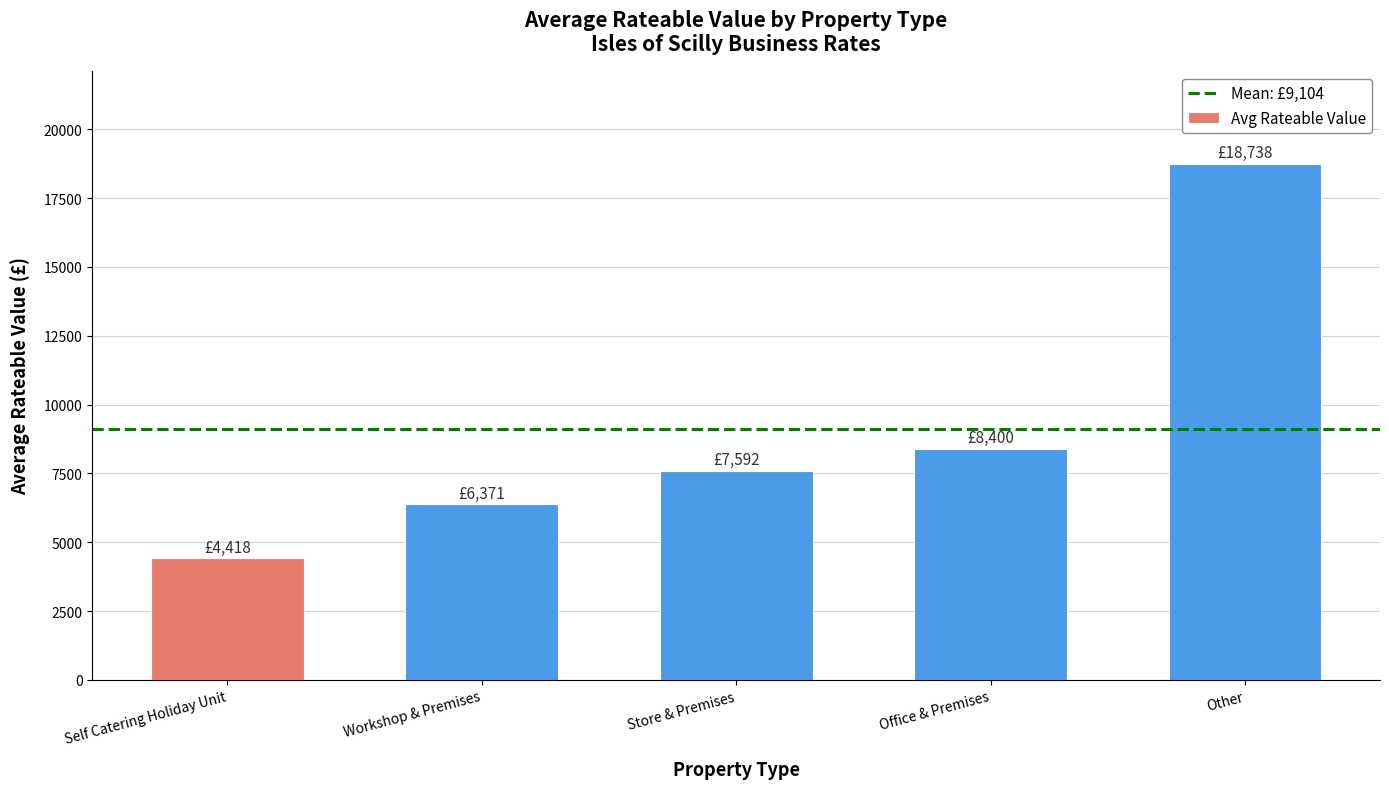

Reading left to right, list all the values displayed in this chart.

4418.2	6371.4	7591.7	8400.0	18737.5